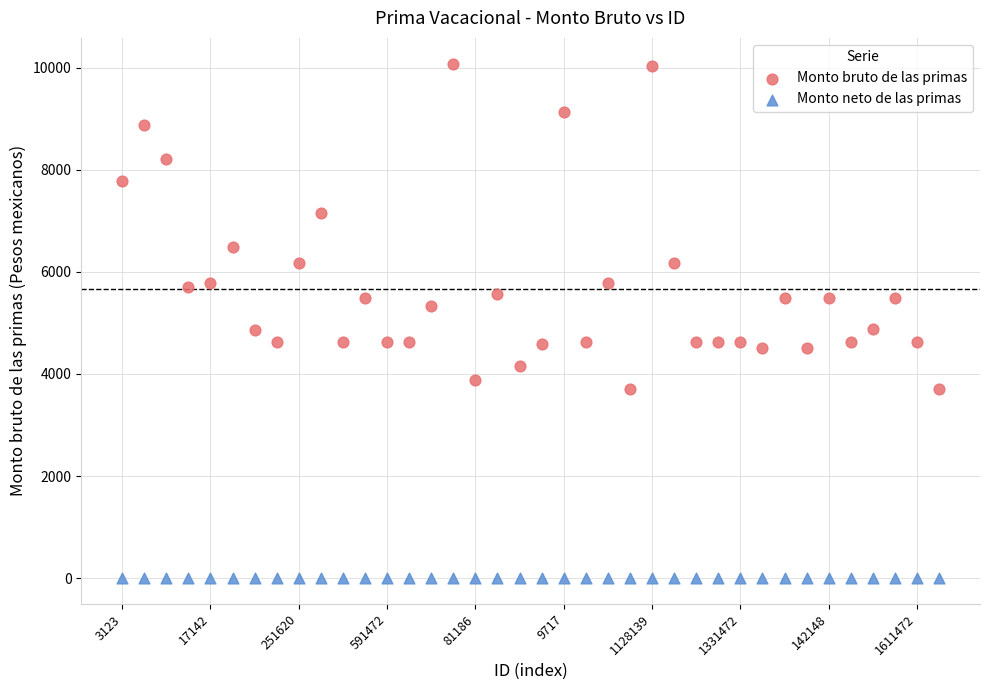

Which series reaches the maximum Y coordinate?

Monto bruto de las primas